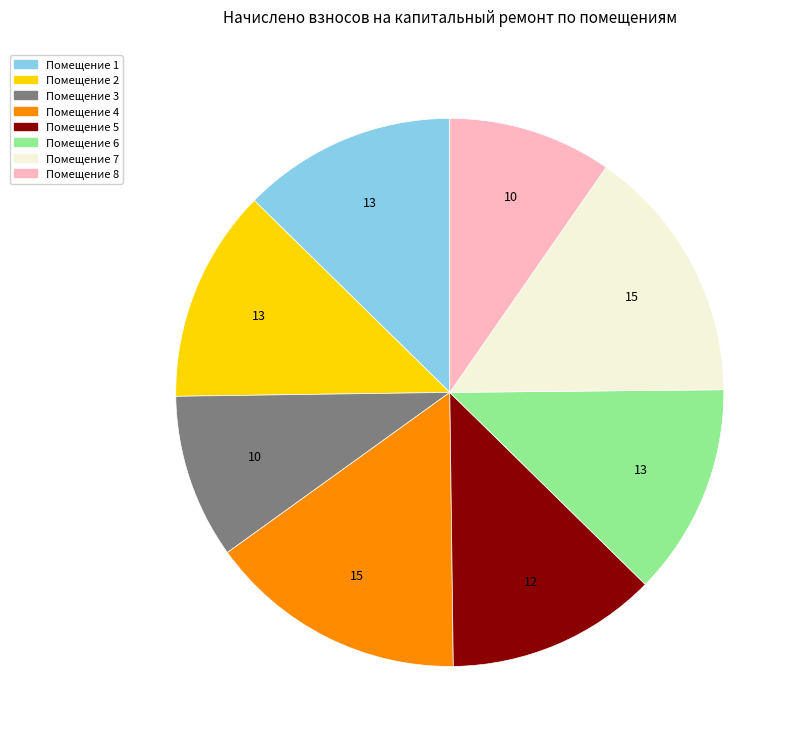

How many segments does this pie chart have?

8